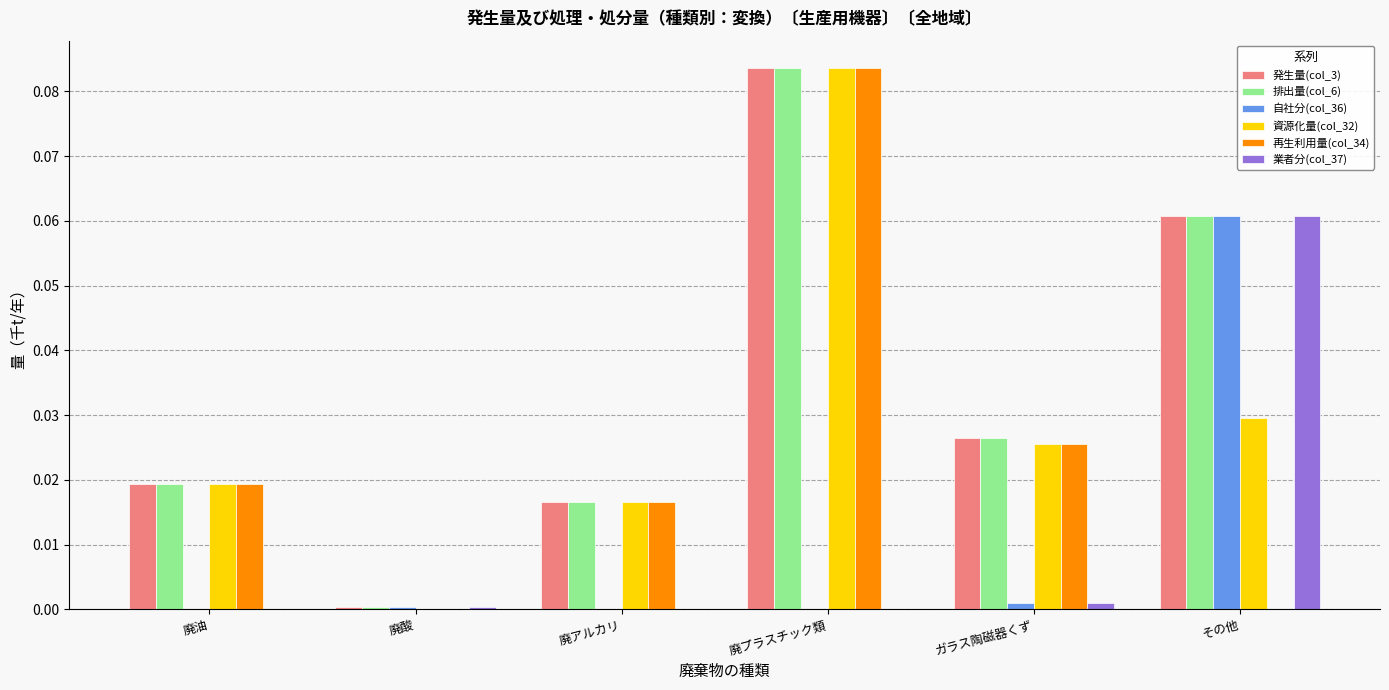

Is the value of 発生量(col_3) at 廃プラスチック類 greater than the value of 排出量(col_6) at 廃アルカリ?

Yes